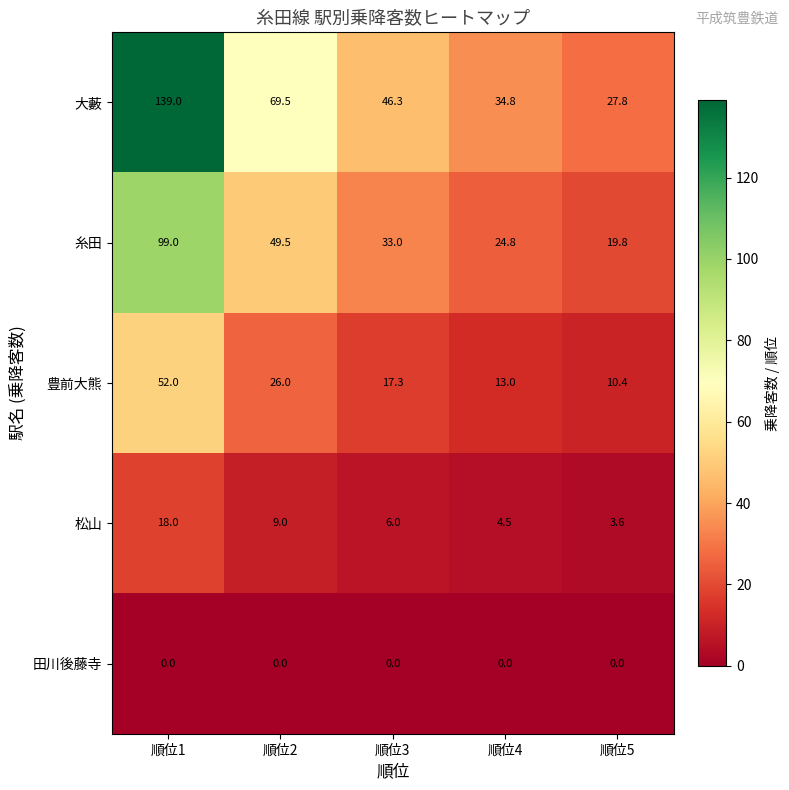

The value of 豊前大熊 at 順位2 is 26.0. True or false?

True